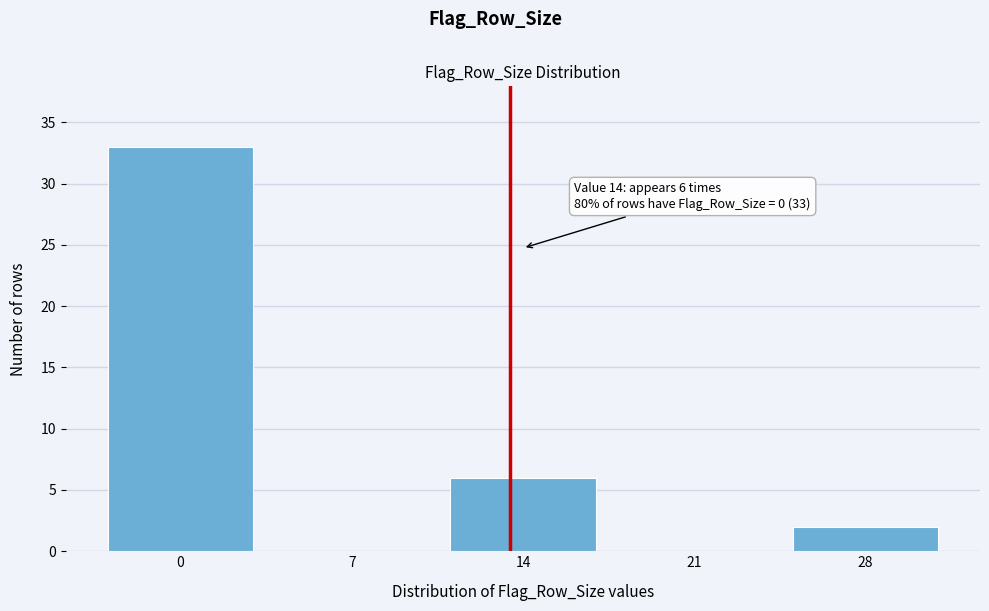

Reading left to right, what are all the values shown in this chart?

0=33	7=0	14=6	21=0	28=2